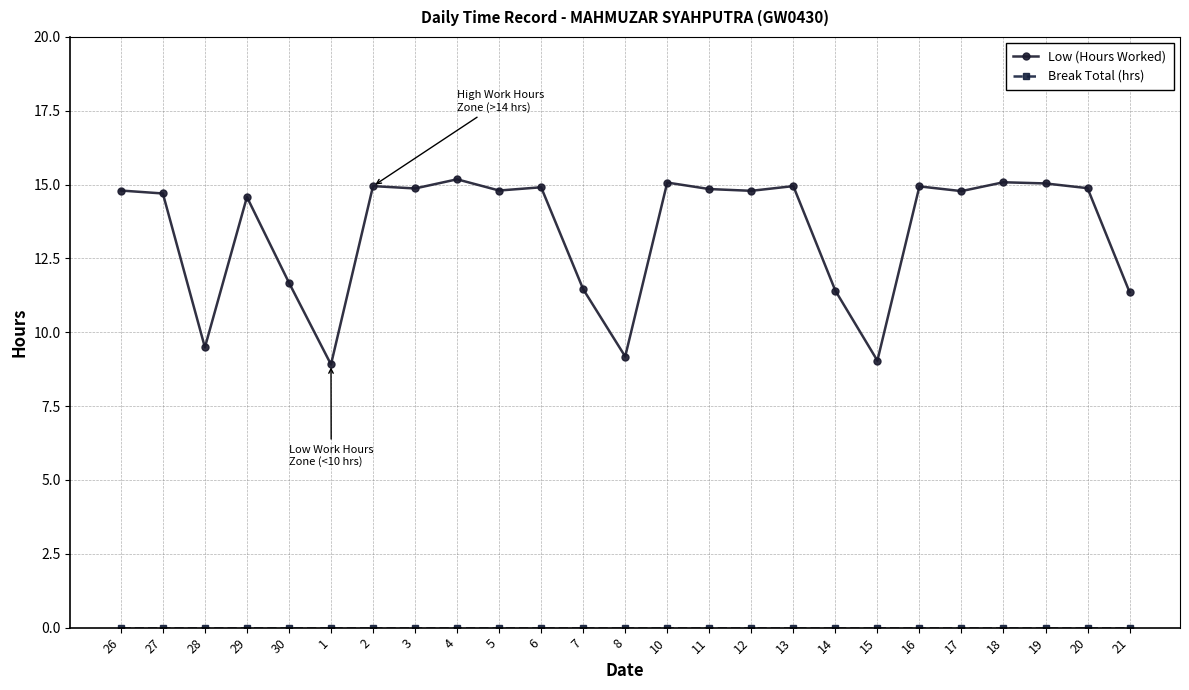

The Low (Hours Worked) series shows 14.9 at 3. True or false?

True